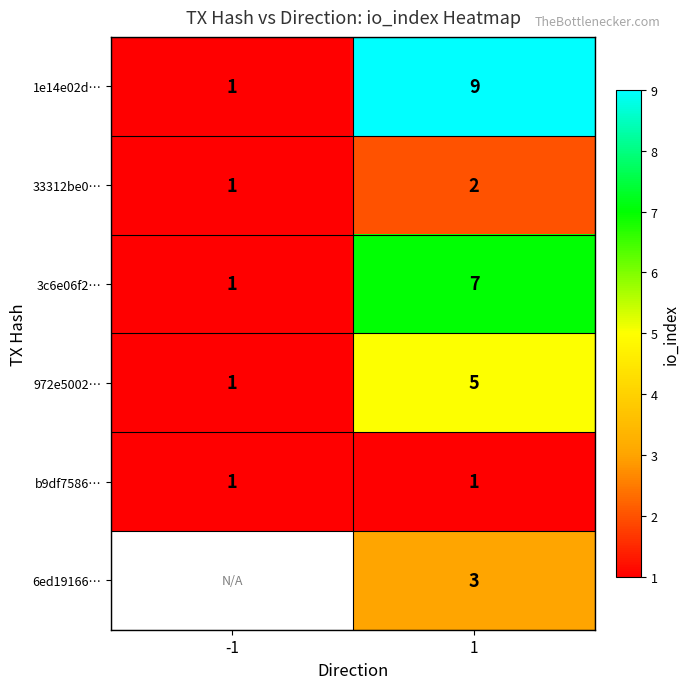

At 1, list the series in order from largest to smallest.

1e14e02d…, 3c6e06f2…, 972e5002…, 6ed19166…, 33312be0…, b9df7586…